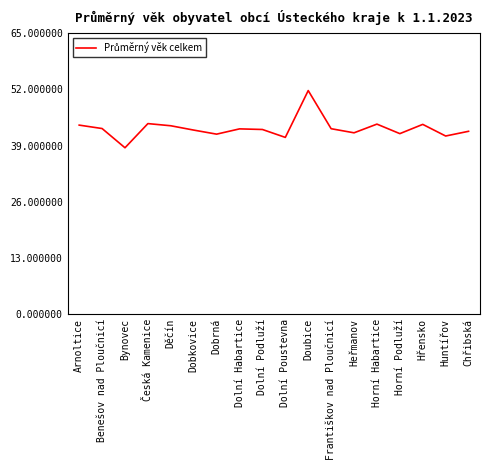

At which category does the data reach its first local valley?

Bynovec